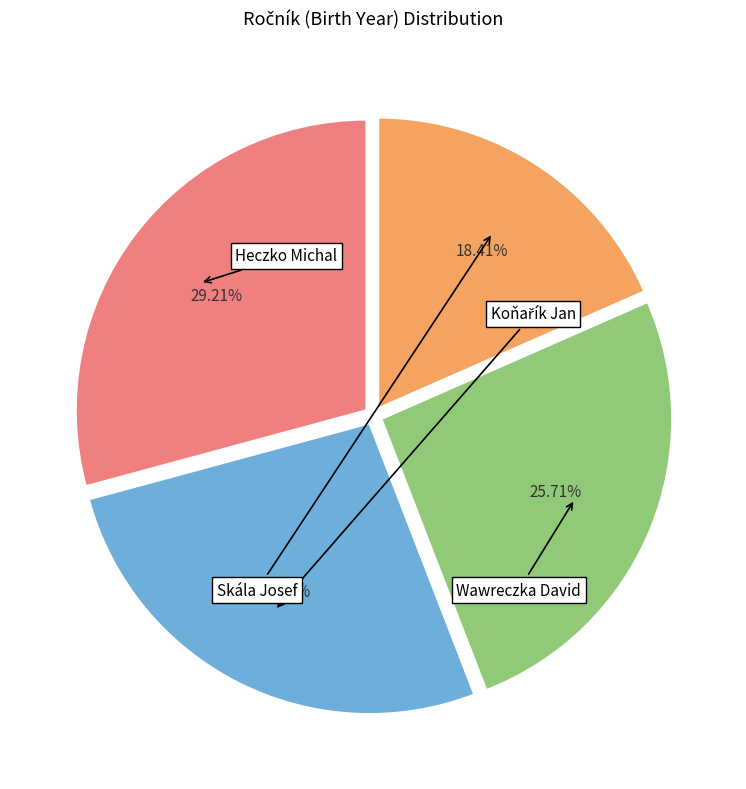

Does any single category account for the majority?

No